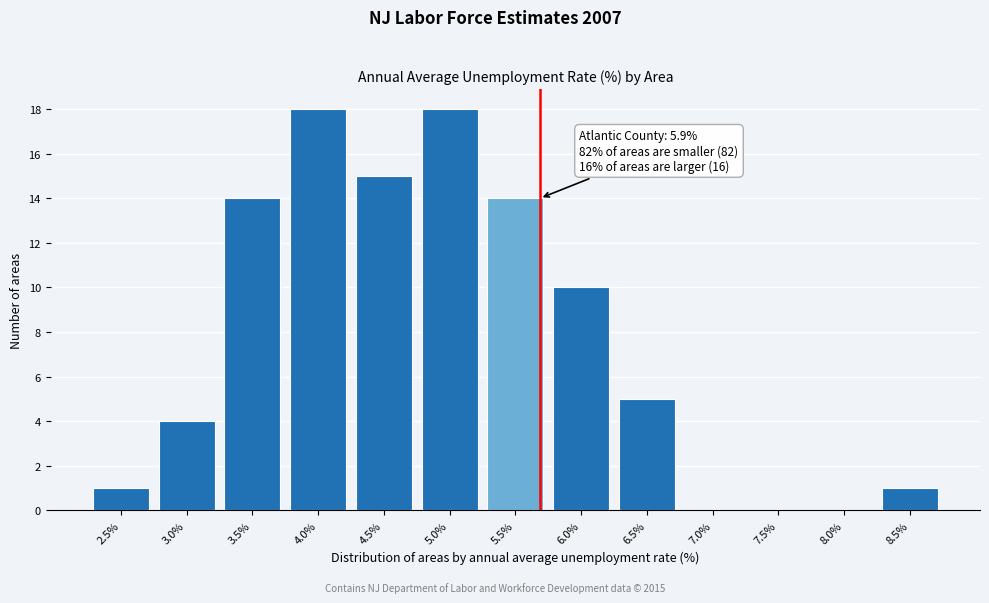

Reading left to right, what are all the values shown in this chart?

2.5%=1	3.0%=4	3.5%=14	4.0%=18	4.5%=15	5.0%=18	5.5%=14	6.0%=10	6.5%=5	7.0%=0	7.5%=0	8.0%=0	8.5%=1